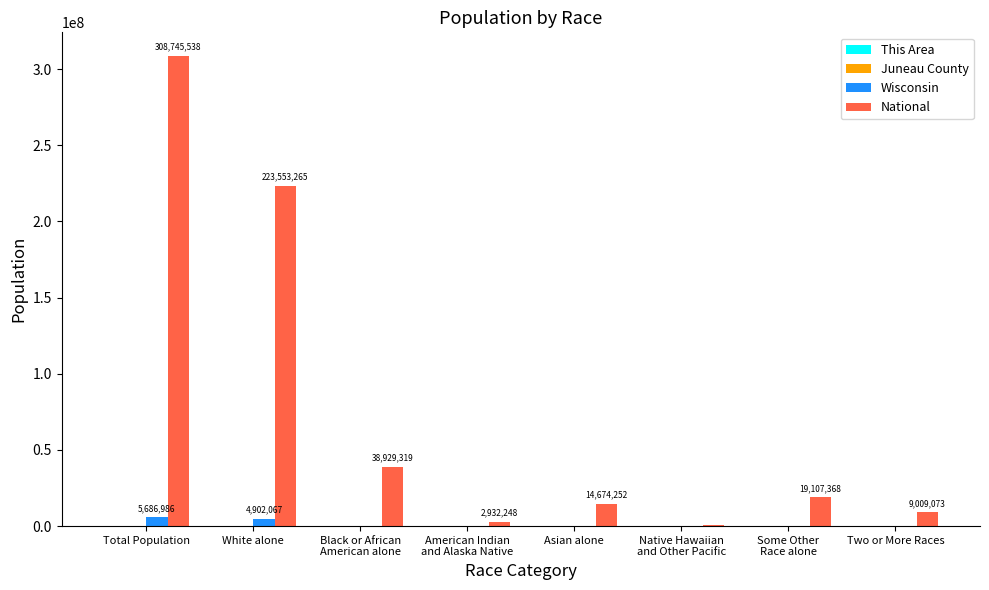

Where is National nearest to the value 154642775?

White alone